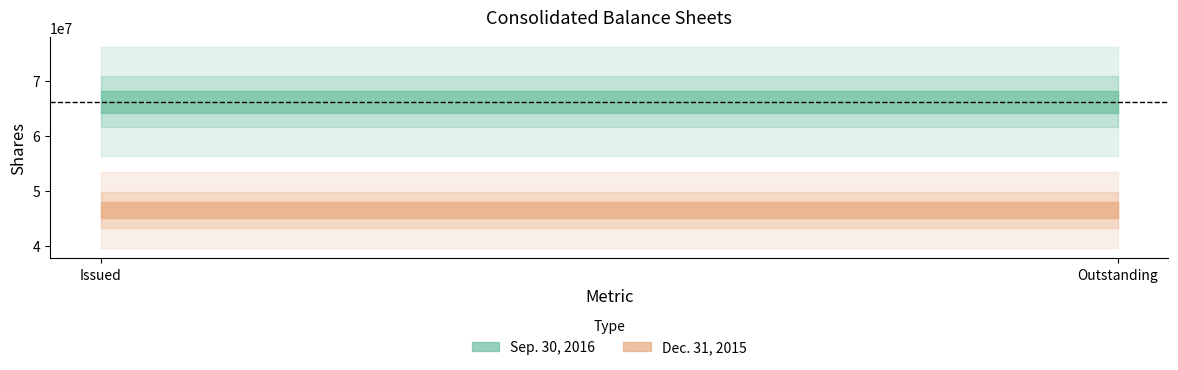

What is the total value across all series at Common Stock, Shares, Outstanding (in shares)?

112724285